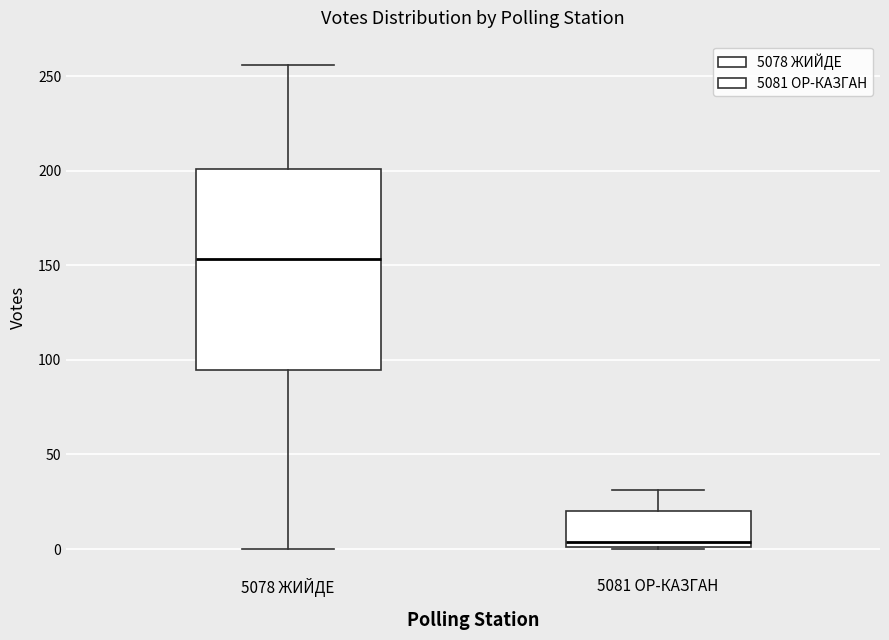

Reading left to right, read every box against the y-axis: the position of its median line, the range the box covers, and the ends of its whiskers. The values are not printed on the chart, so give them approximately, as read against the axis.

5078 ЖИЙДЕ: median 155, box 95 to 200, whiskers 0 to 255
5081 ОР-КАЗГАН: median 5, box 0 to 20, whiskers 0 to 30